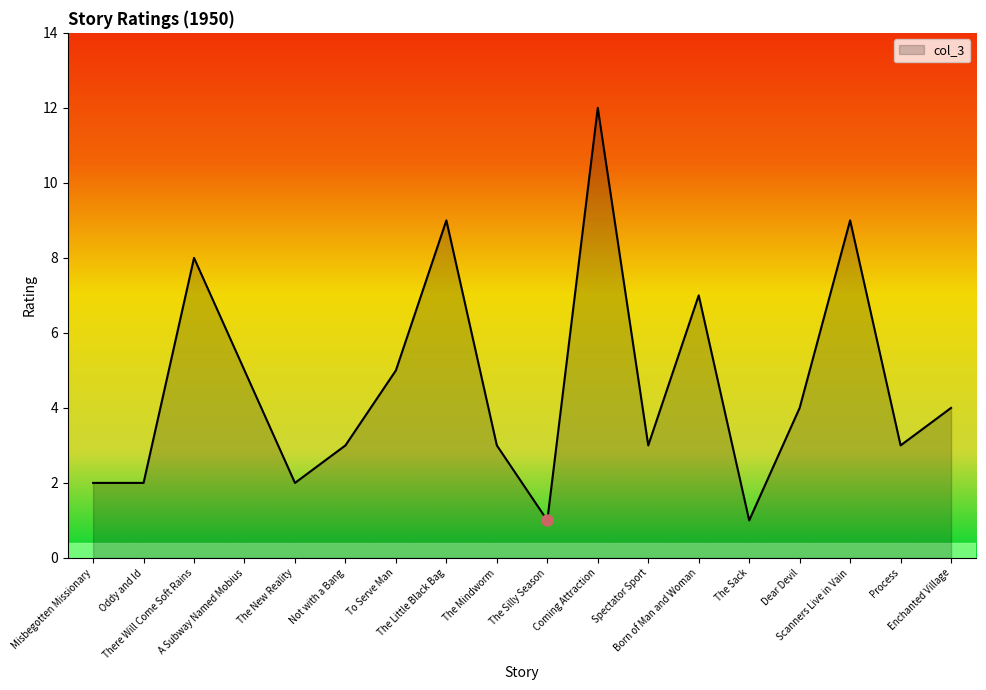

Between Oddy and Id and Born of Man and Woman, which is larger?

Born of Man and Woman